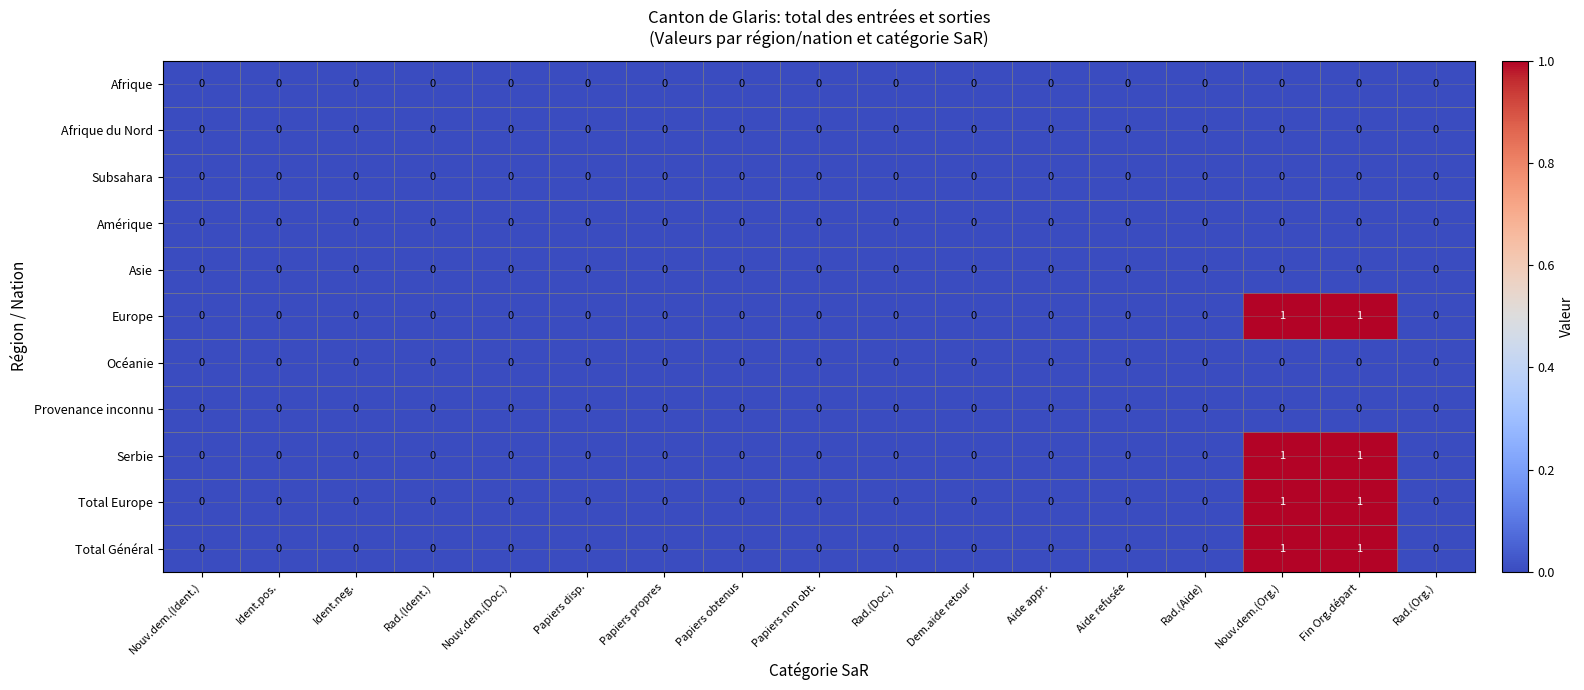

How many categories are shown in the chart?

17